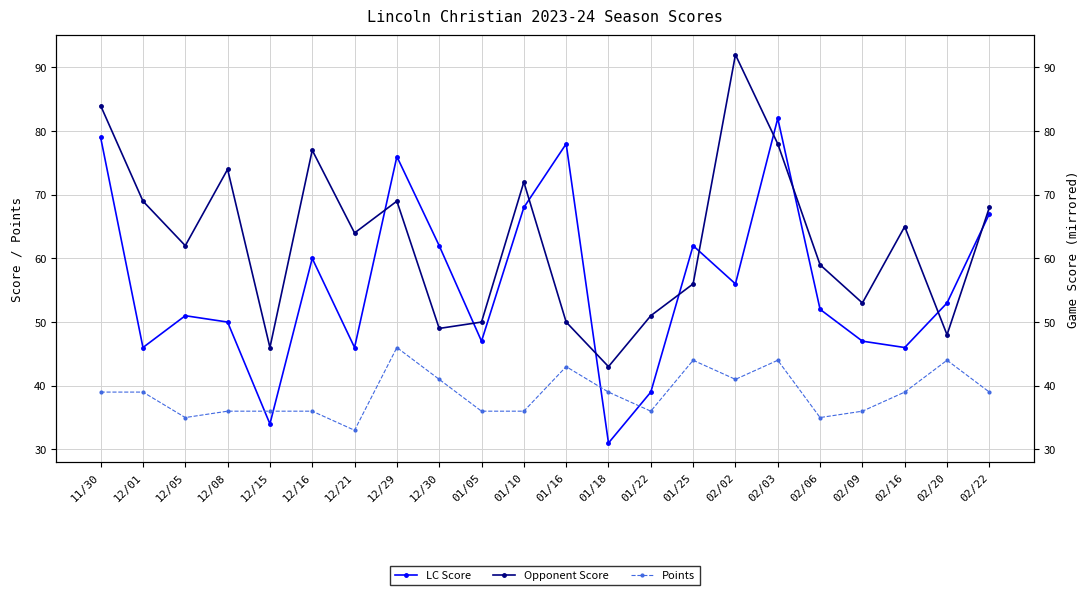

What is the approximate value of Points at 01/16?

43